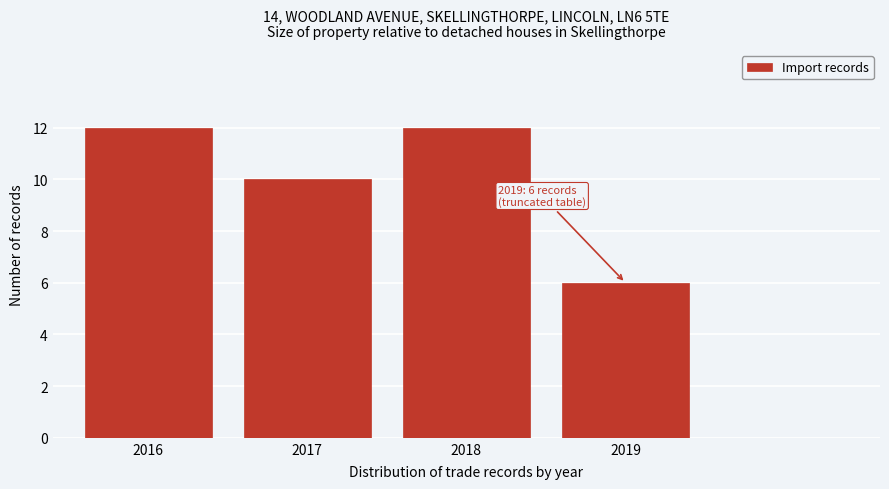

Reading right to left, transcribe all the data shown in this chart.

6	12	10	12